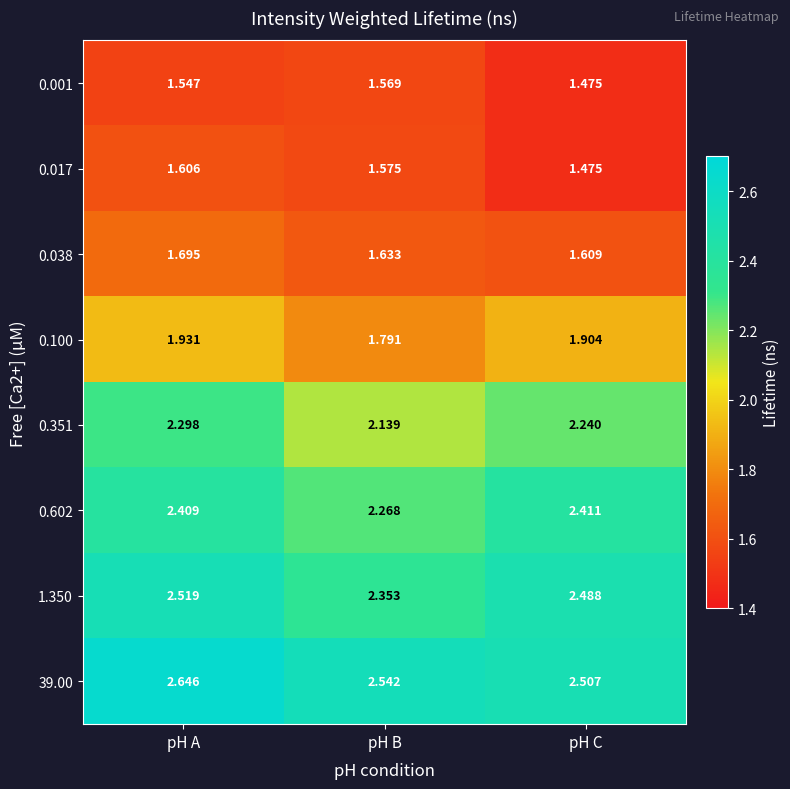

At which label is 0.351 closest to 2?

pH B